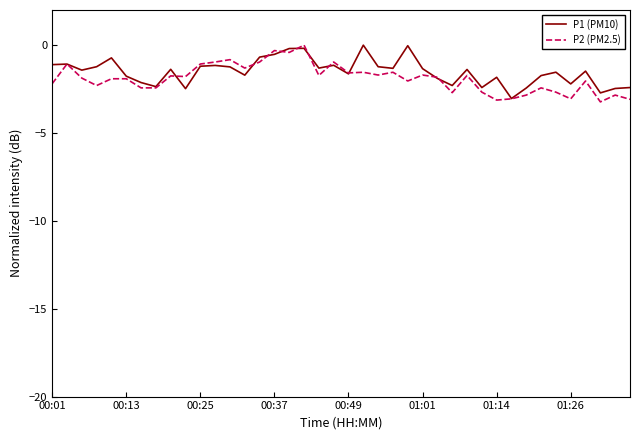

How many lines are shown in the chart?

2